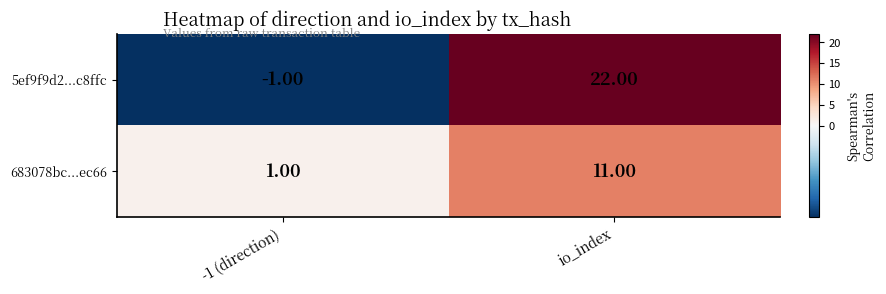

What is the average value of the 683078bc...ec66 series?

6